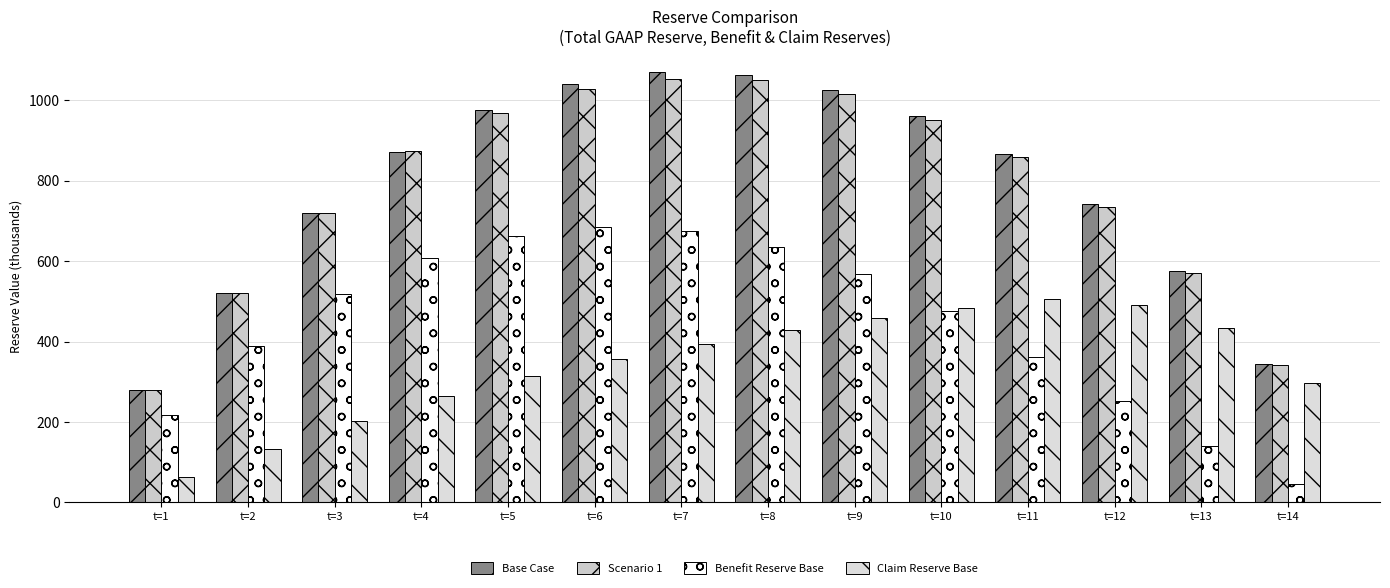

At which label does Benefit Reserve Base first exceed 517?

t=3